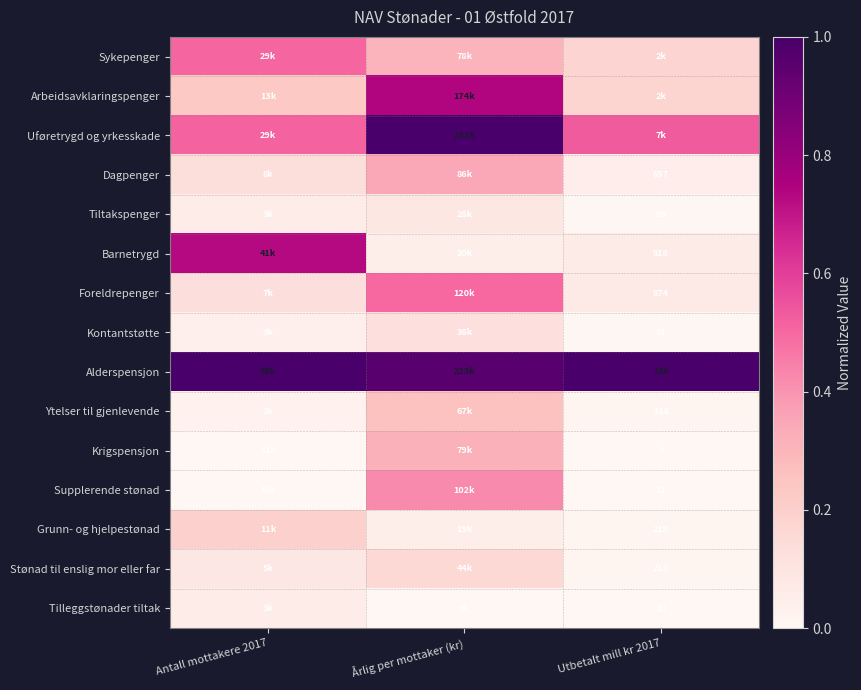

What is the total value across all series at Utbetalt mill kr 2017?

2.1